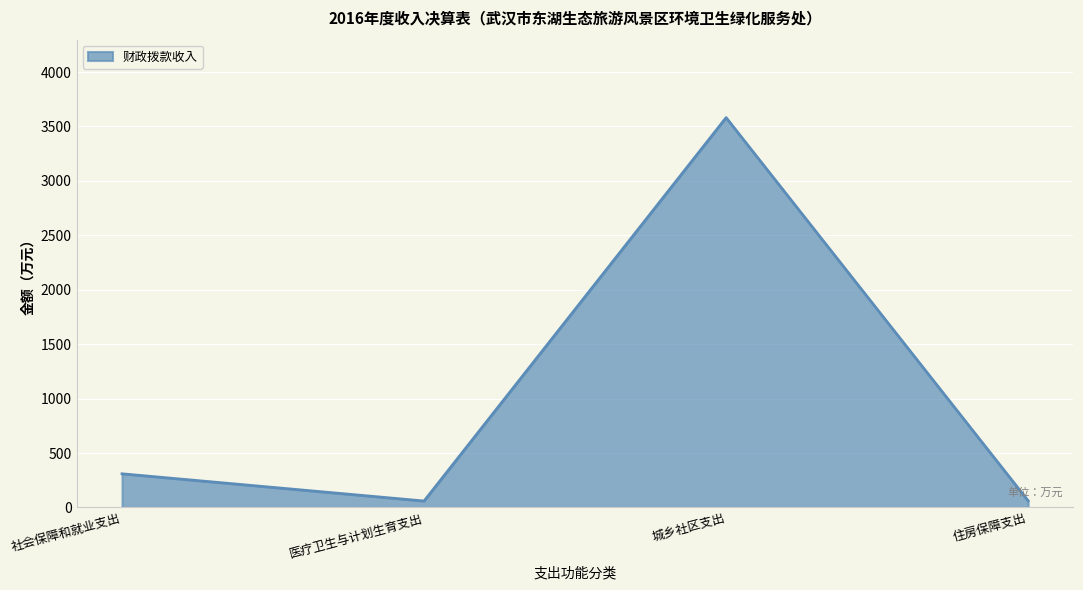

How many interior local peaks (higher than both neighbors) does the data have?

1